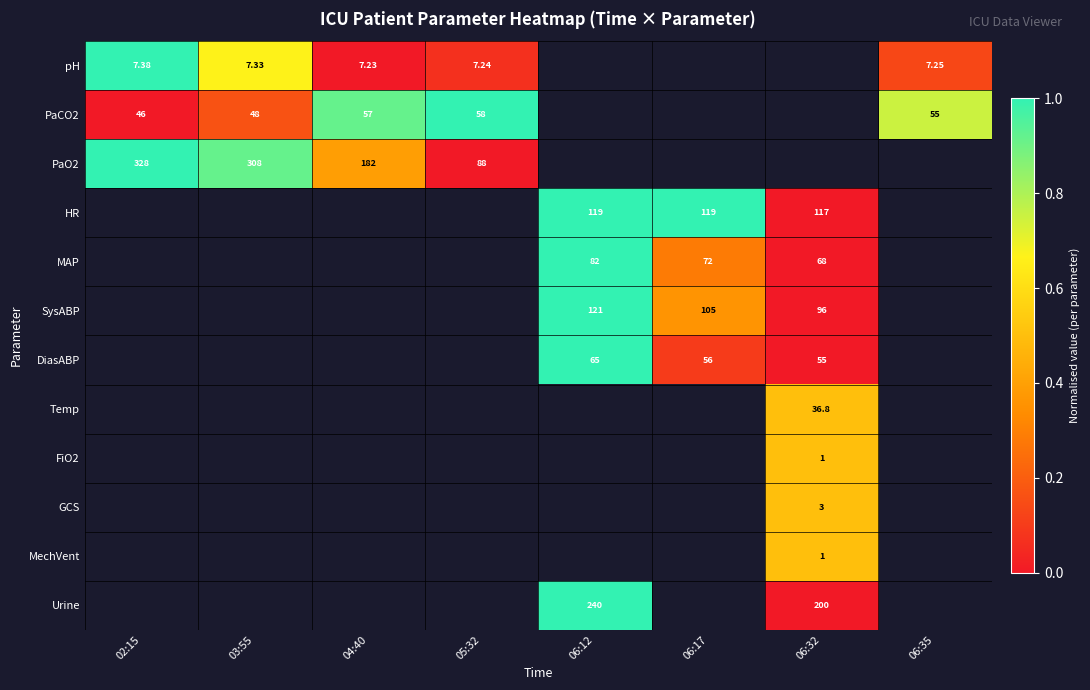

Between 03:55 and 06:35, which series saw the biggest shift?

PaCO2